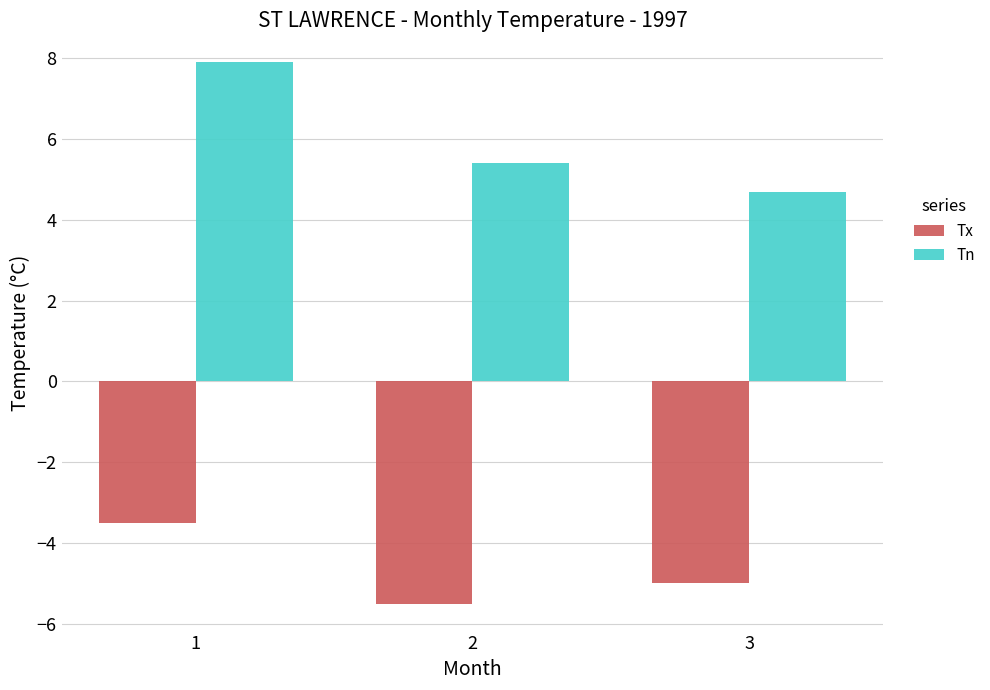

Which series changed the most between 1 and 3?

Tn